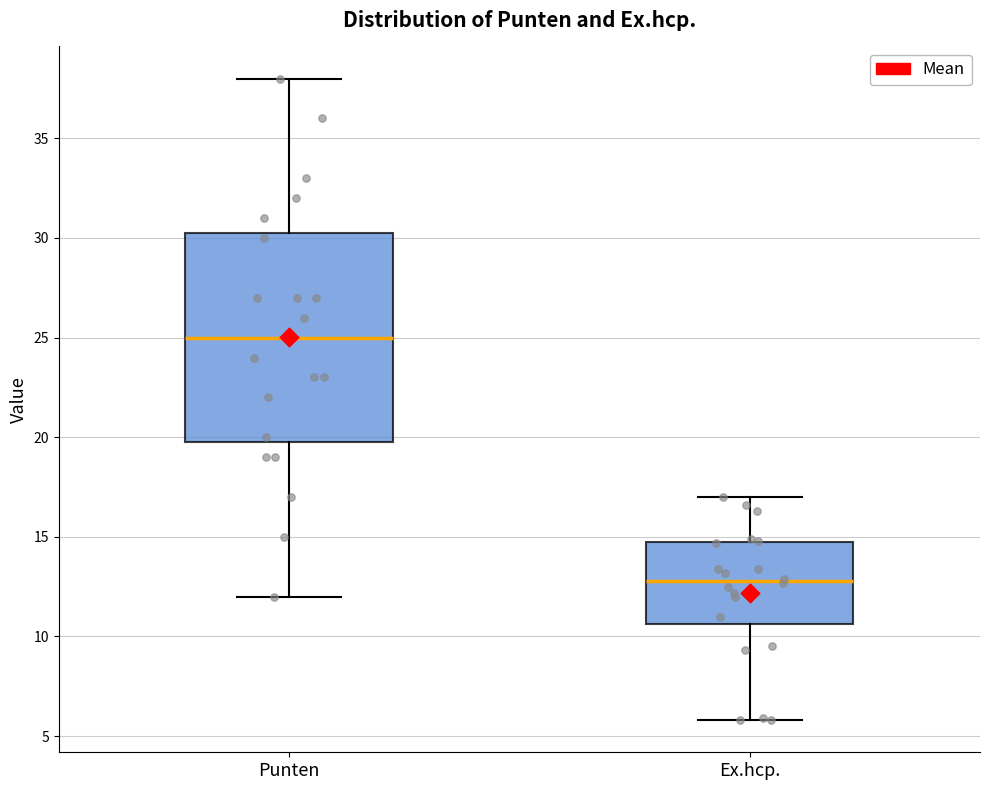

Reading left to right, transcribe this box plot: for each box, give where its median line is, the range the box spans, and where its two whiskers end, as read against the y-axis. The values are not printed on the chart, so give them approximately, as read against the axis.

Punten: median 25.0, box 20.0 to 30.5, whiskers 12.0 to 38.0
Ex.hcp.: median 13.0, box 10.5 to 14.5, whiskers 6.0 to 17.0